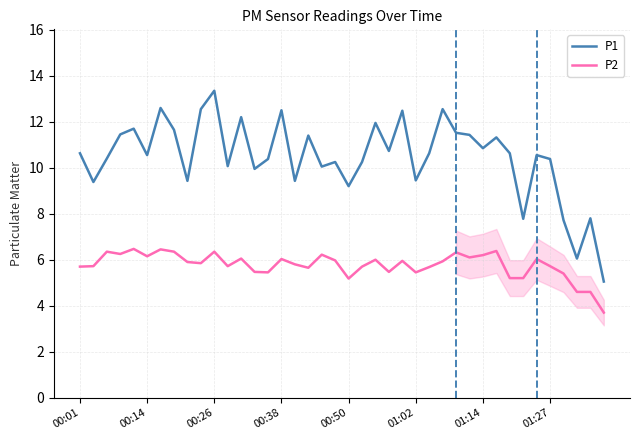

Which series has the largest total across all categories?

P1